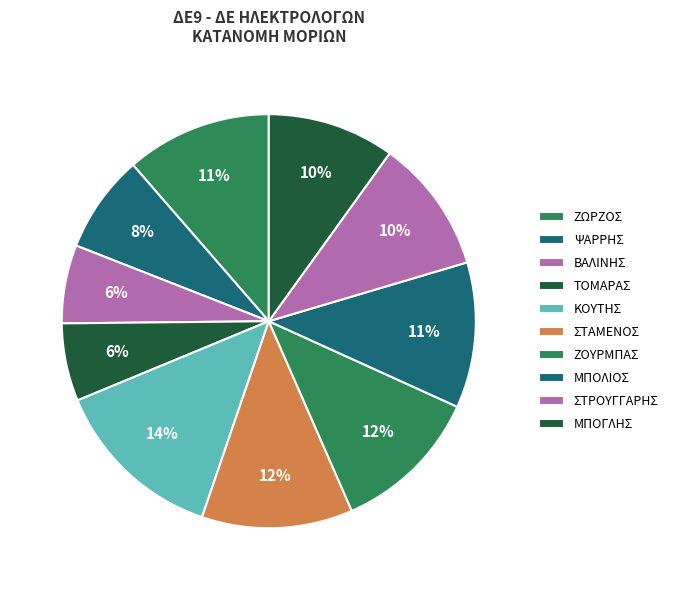

Is it true that ΖΩΡΖΟΣ is 7% of the pie?

False